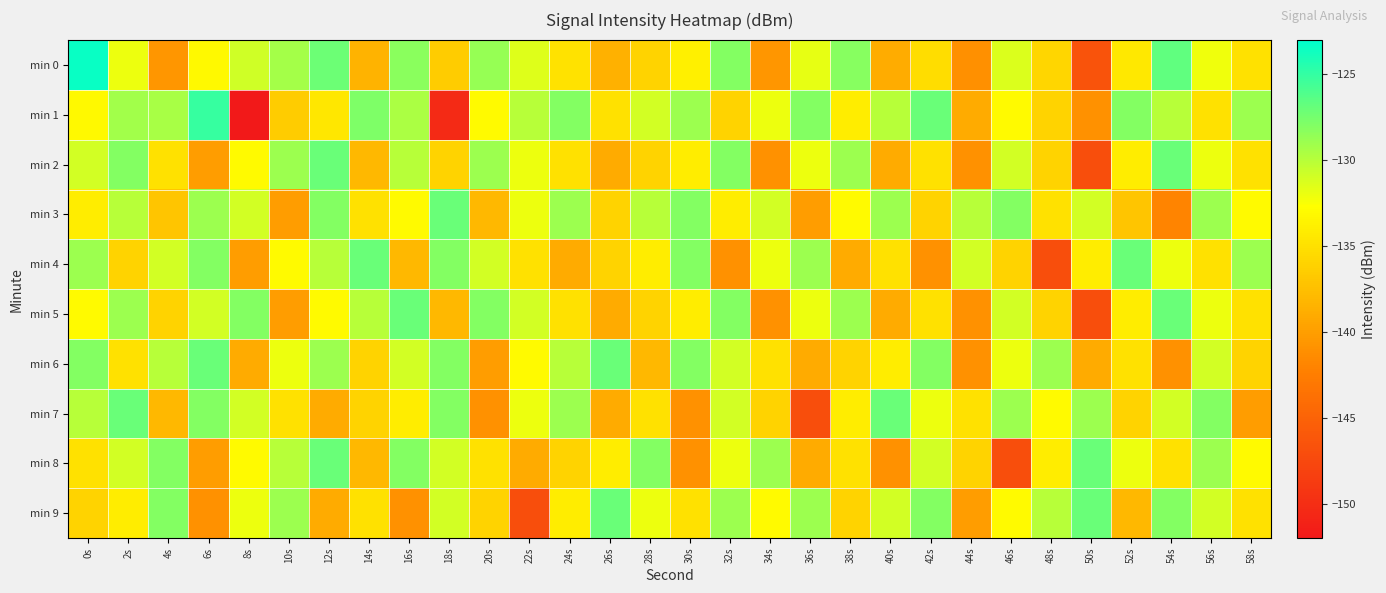

Reading left to right, extract all data points from this chart.

min 0: 0s=-123.4	2s=-132.0	4s=-140.6	6s=-133.2	8s=-130.9	10s=-129.3	12s=-127.1	14s=-138.3	16s=-128.2	18s=-136.5	20s=-128.7	22s=-131.5	24s=-134.9	26s=-138.6	28s=-135.9	30s=-133.8	32s=-128.0	34s=-140.6	36s=-131.7	38s=-128.2	40s=-138.9	42s=-135.1	44s=-141.1	46s=-131.3	48s=-135.8	50s=-146.5	52s=-134.4	54s=-126.6	56s=-132.2	58s=-134.9
min 1: 0s=-133.2	2s=-129.2	4s=-129.4	6s=-125.1	8s=-152.4	10s=-136.5	12s=-134.5	14s=-127.8	16s=-129.6	18s=-150.4	20s=-133.0	22s=-130.0	24s=-128.0	26s=-135.0	28s=-131.0	30s=-129.0	32s=-136.0	34s=-132.0	36s=-128.0	38s=-134.0	40s=-130.0	42s=-127.0	44s=-139.0	46s=-133.0	48s=-136.0	50s=-141.0	52s=-128.0	54s=-130.0	56s=-135.0	58s=-129.0
min 2: 0s=-131.0	2s=-128.0	4s=-135.0	6s=-140.0	8s=-133.0	10s=-129.0	12s=-127.0	14s=-138.0	16s=-130.0	18s=-136.0	20s=-129.0	22s=-132.0	24s=-135.0	26s=-139.0	28s=-136.0	30s=-134.0	32s=-128.0	34s=-141.0	36s=-132.0	38s=-129.0	40s=-139.0	42s=-135.0	44s=-141.0	46s=-131.0	48s=-136.0	50s=-147.0	52s=-134.0	54s=-127.0	56s=-132.0	58s=-135.0
min 3: 0s=-134.0	2s=-130.0	4s=-137.0	6s=-129.0	8s=-131.0	10s=-140.0	12s=-128.0	14s=-135.0	16s=-133.0	18s=-127.0	20s=-138.0	22s=-132.0	24s=-129.0	26s=-136.0	28s=-130.0	30s=-128.0	32s=-134.0	34s=-131.0	36s=-140.0	38s=-133.0	40s=-129.0	42s=-136.0	44s=-130.0	46s=-128.0	48s=-135.0	50s=-131.0	52s=-137.0	54s=-142.0	56s=-129.0	58s=-133.0
min 4: 0s=-129.0	2s=-136.0	4s=-131.0	6s=-128.0	8s=-140.0	10s=-133.0	12s=-130.0	14s=-127.0	16s=-138.0	18s=-128.0	20s=-131.0	22s=-135.0	24s=-139.0	26s=-136.0	28s=-134.0	30s=-128.0	32s=-141.0	34s=-132.0	36s=-129.0	38s=-139.0	40s=-135.0	42s=-141.0	44s=-131.0	46s=-136.0	48s=-147.0	50s=-134.0	52s=-127.0	54s=-132.0	56s=-135.0	58s=-129.0
min 5: 0s=-133.0	2s=-129.0	4s=-136.0	6s=-131.0	8s=-128.0	10s=-140.0	12s=-133.0	14s=-130.0	16s=-127.0	18s=-138.0	20s=-128.0	22s=-131.0	24s=-135.0	26s=-139.0	28s=-136.0	30s=-134.0	32s=-128.0	34s=-141.0	36s=-132.0	38s=-129.0	40s=-139.0	42s=-135.0	44s=-141.0	46s=-131.0	48s=-136.0	50s=-147.0	52s=-134.0	54s=-127.0	56s=-132.0	58s=-135.0
min 6: 0s=-128.0	2s=-135.0	4s=-130.0	6s=-127.0	8s=-139.0	10s=-132.0	12s=-129.0	14s=-136.0	16s=-131.0	18s=-128.0	20s=-140.0	22s=-133.0	24s=-130.0	26s=-127.0	28s=-138.0	30s=-128.0	32s=-131.0	34s=-135.0	36s=-139.0	38s=-136.0	40s=-134.0	42s=-128.0	44s=-141.0	46s=-132.0	48s=-129.0	50s=-139.0	52s=-135.0	54s=-141.0	56s=-131.0	58s=-136.0
min 7: 0s=-130.0	2s=-127.0	4s=-138.0	6s=-128.0	8s=-131.0	10s=-135.0	12s=-139.0	14s=-136.0	16s=-134.0	18s=-128.0	20s=-141.0	22s=-132.0	24s=-129.0	26s=-139.0	28s=-135.0	30s=-141.0	32s=-131.0	34s=-136.0	36s=-147.0	38s=-134.0	40s=-127.0	42s=-132.0	44s=-135.0	46s=-129.0	48s=-133.0	50s=-129.0	52s=-136.0	54s=-131.0	56s=-128.0	58s=-140.0
min 8: 0s=-135.0	2s=-131.0	4s=-128.0	6s=-140.0	8s=-133.0	10s=-130.0	12s=-127.0	14s=-138.0	16s=-128.0	18s=-131.0	20s=-135.0	22s=-139.0	24s=-136.0	26s=-134.0	28s=-128.0	30s=-141.0	32s=-132.0	34s=-129.0	36s=-139.0	38s=-135.0	40s=-141.0	42s=-131.0	44s=-136.0	46s=-147.0	48s=-134.0	50s=-127.0	52s=-132.0	54s=-135.0	56s=-129.0	58s=-133.0
min 9: 0s=-136.0	2s=-134.0	4s=-128.0	6s=-141.0	8s=-132.0	10s=-129.0	12s=-139.0	14s=-135.0	16s=-141.0	18s=-131.0	20s=-136.0	22s=-147.0	24s=-134.0	26s=-127.0	28s=-132.0	30s=-135.0	32s=-129.0	34s=-133.0	36s=-129.0	38s=-136.0	40s=-131.0	42s=-128.0	44s=-140.0	46s=-133.0	48s=-130.0	50s=-127.0	52s=-138.0	54s=-128.0	56s=-131.0	58s=-135.0